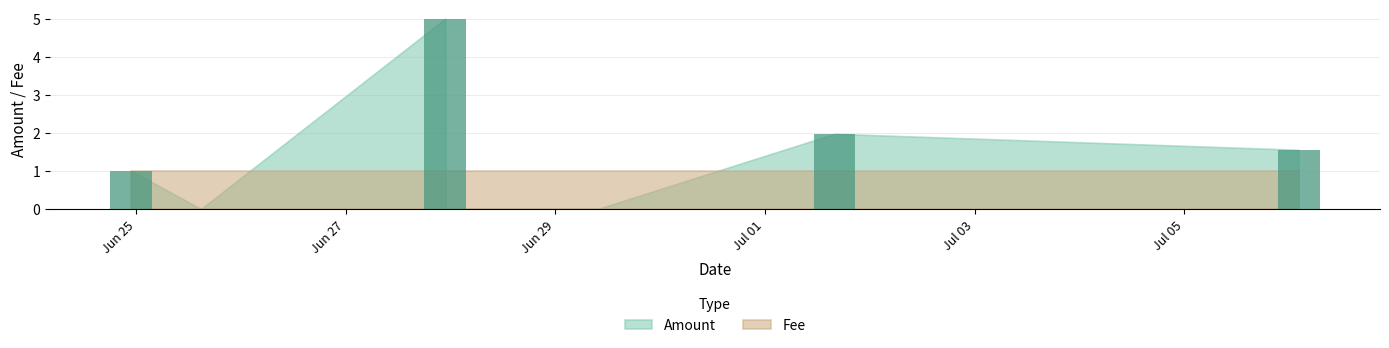

Are the bars horizontal?

No